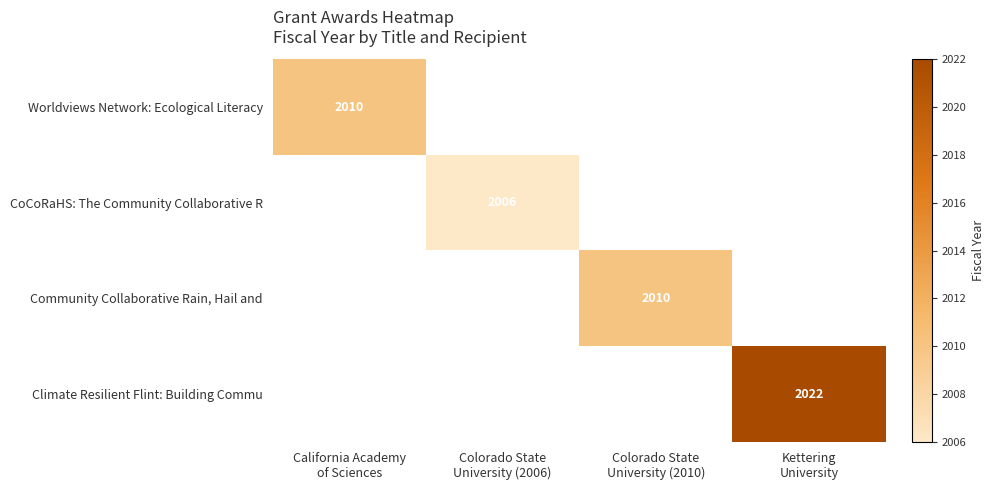

What is the maximum value for Worldviews Network: Ecological Literacy?

2010.0